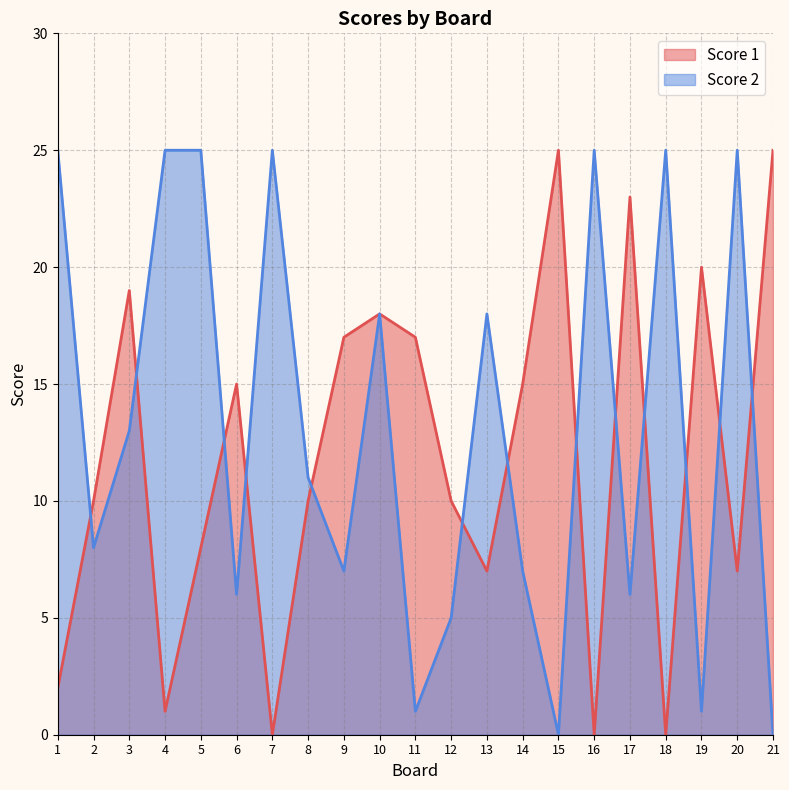

At which label is Score 2 closest to 12?

3